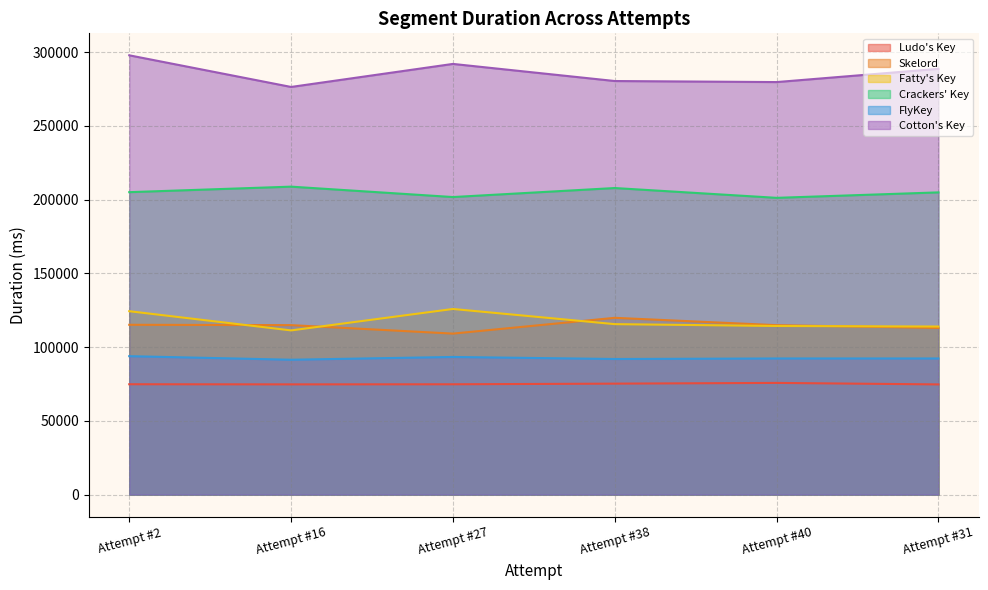

The value of Ludo's Key at Attempt #40 is 117397. True or false?

False